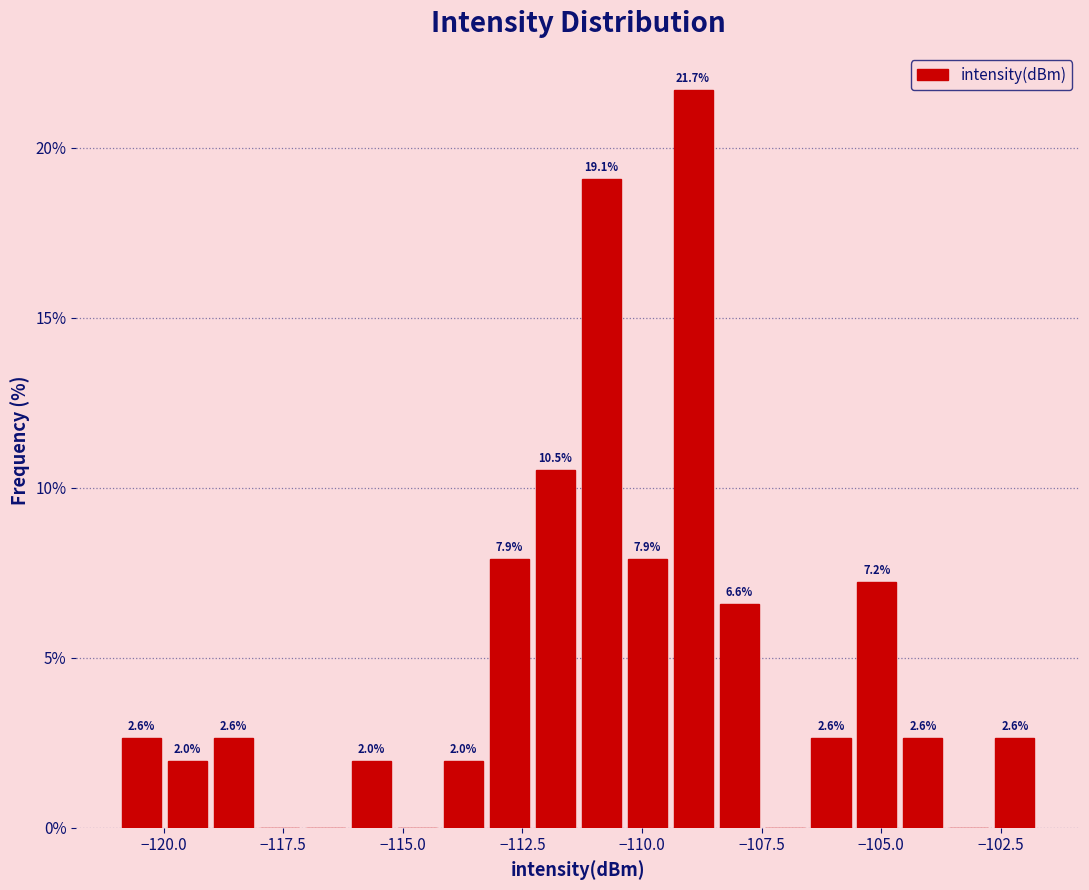

Read against the x-axis, roughly where is the centre of the tallest bar?

-109.0